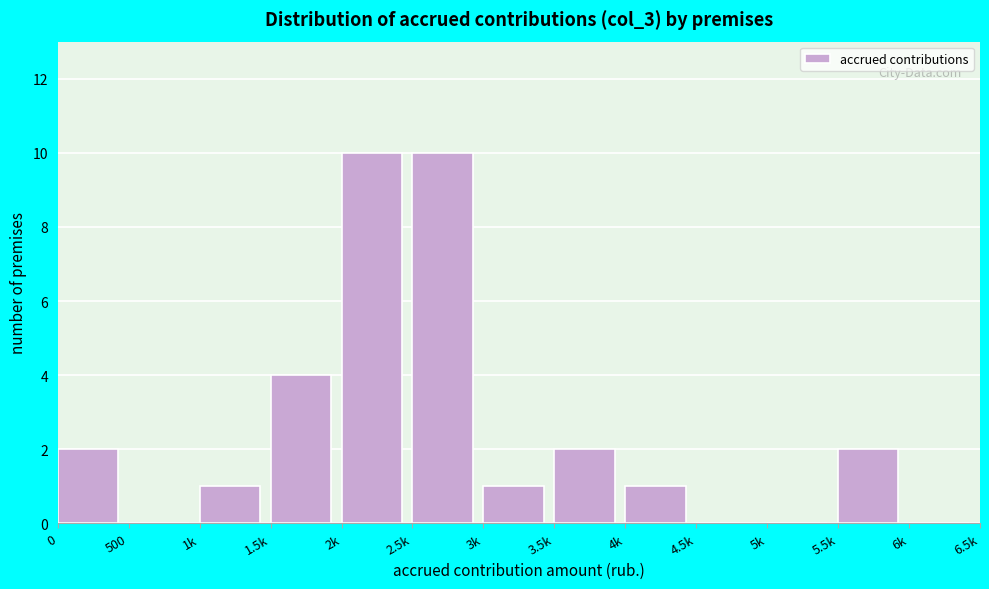

Reading left to right, transcribe all the data shown in this chart.

0=2	500=0	1k=1	1.5k=4	2k=10	2.5k=10	3k=1	3.5k=2	4k=1	4.5k=0	5k=0	5.5k=2	6k=0